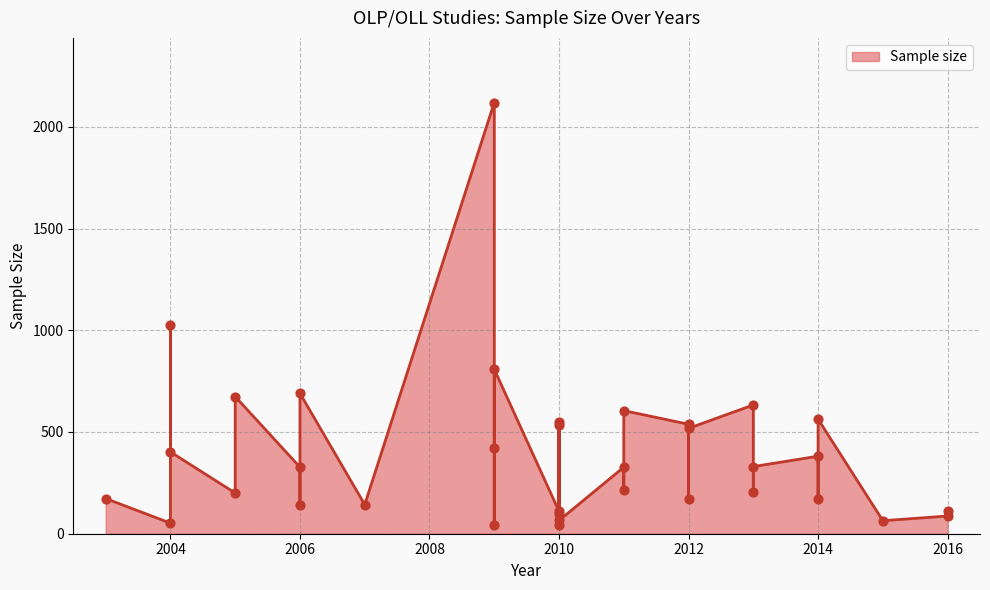

Which has a higher value, 2010 or 2013?

2010